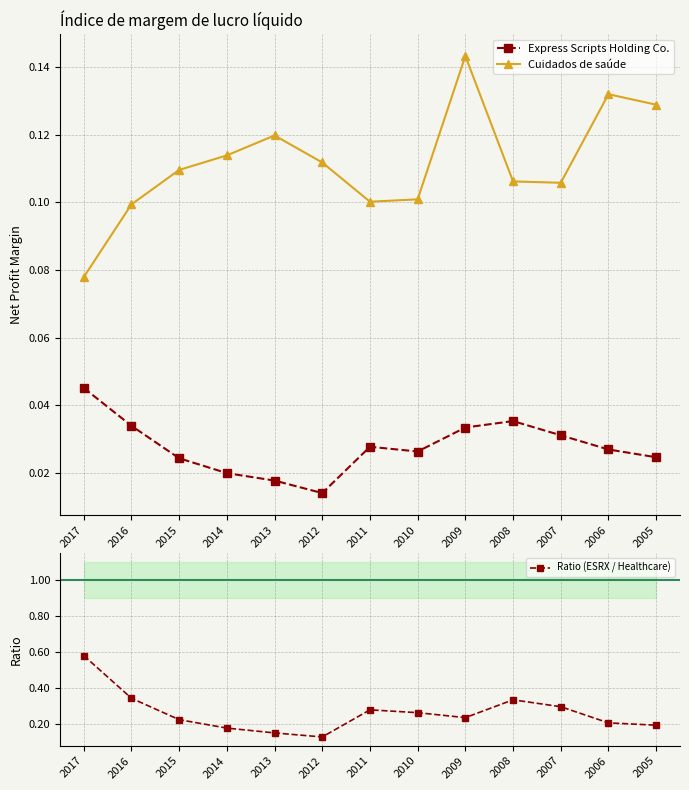

What is the maximum value shown in the chart?

0.6